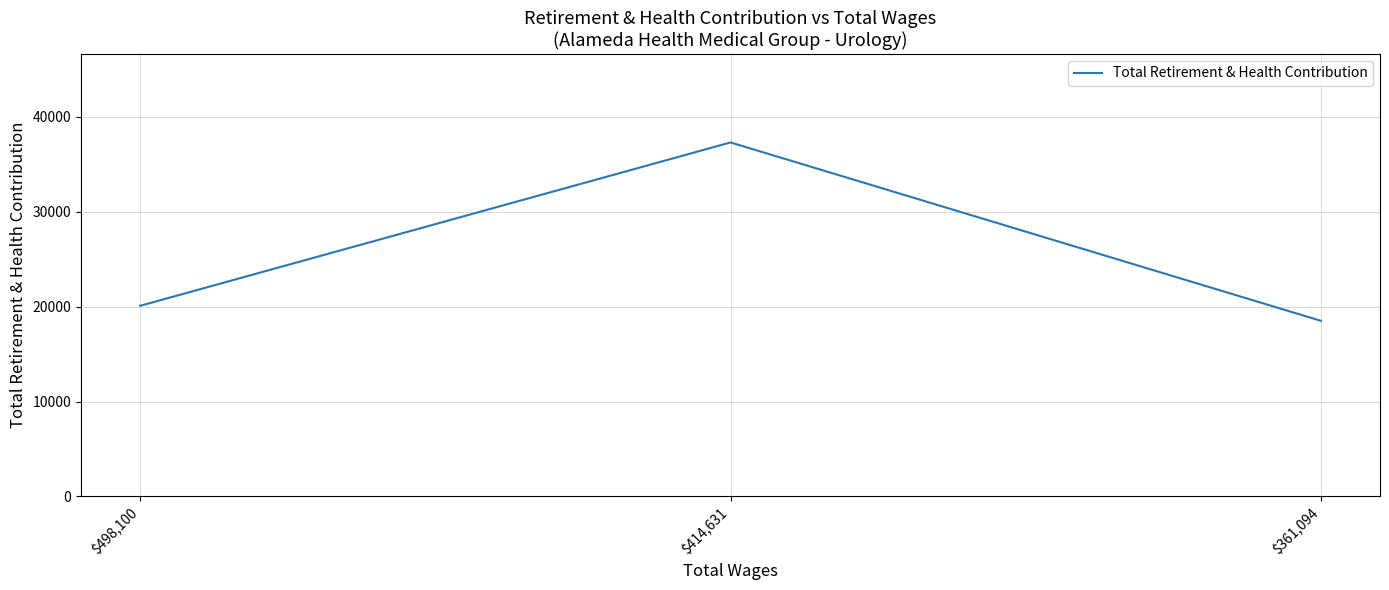

What is the difference between the maximum and minimum values?

18791